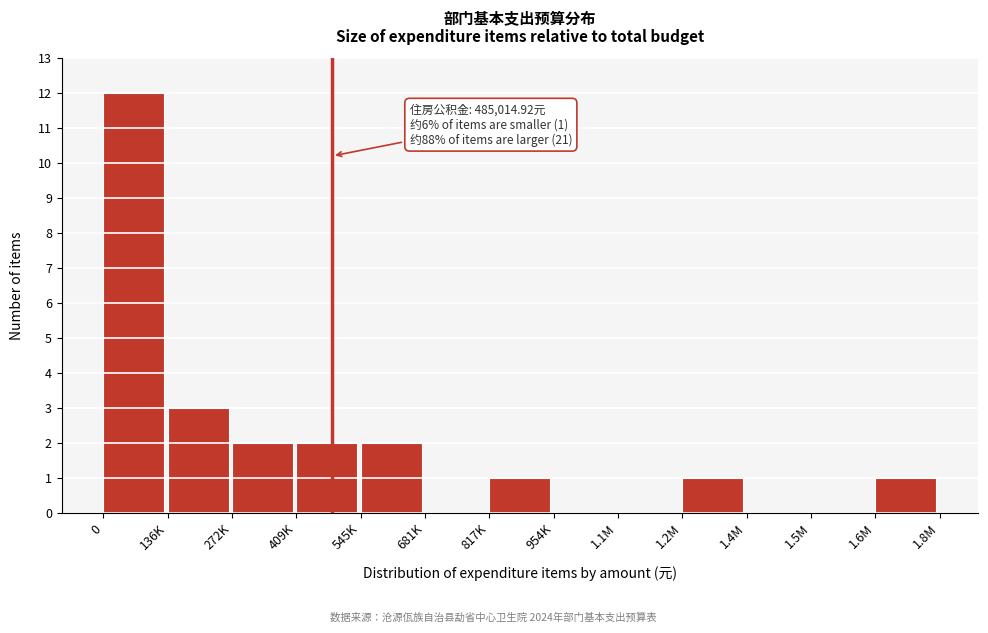

Reading left to right, what are all the values shown in this chart?

0=12	136K=3	272K=2	409K=2	545K=2	681K=0	817K=1	954K=0	1.1M=0	1.2M=1	1.4M=0	1.5M=0	1.6M=1